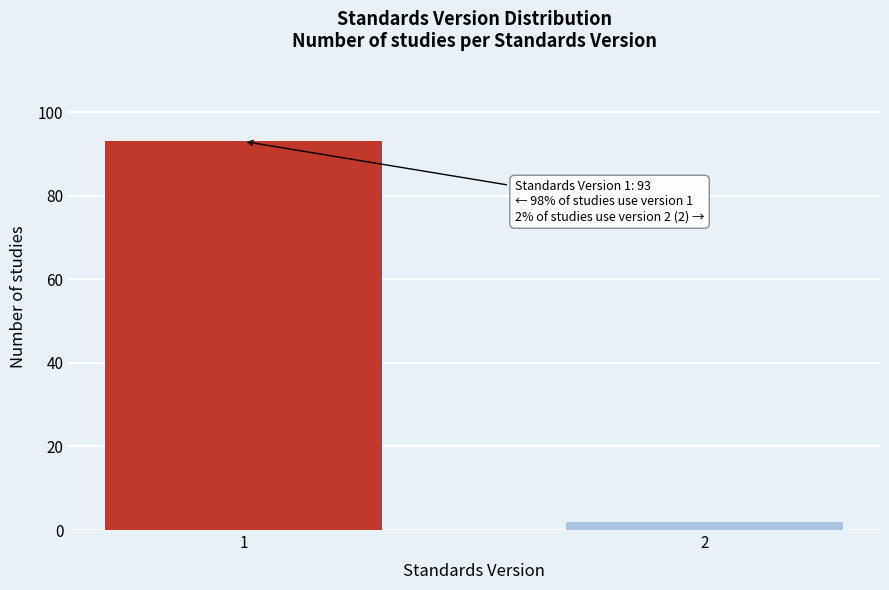

Reading left to right, what are all the values shown in this chart?

93	2